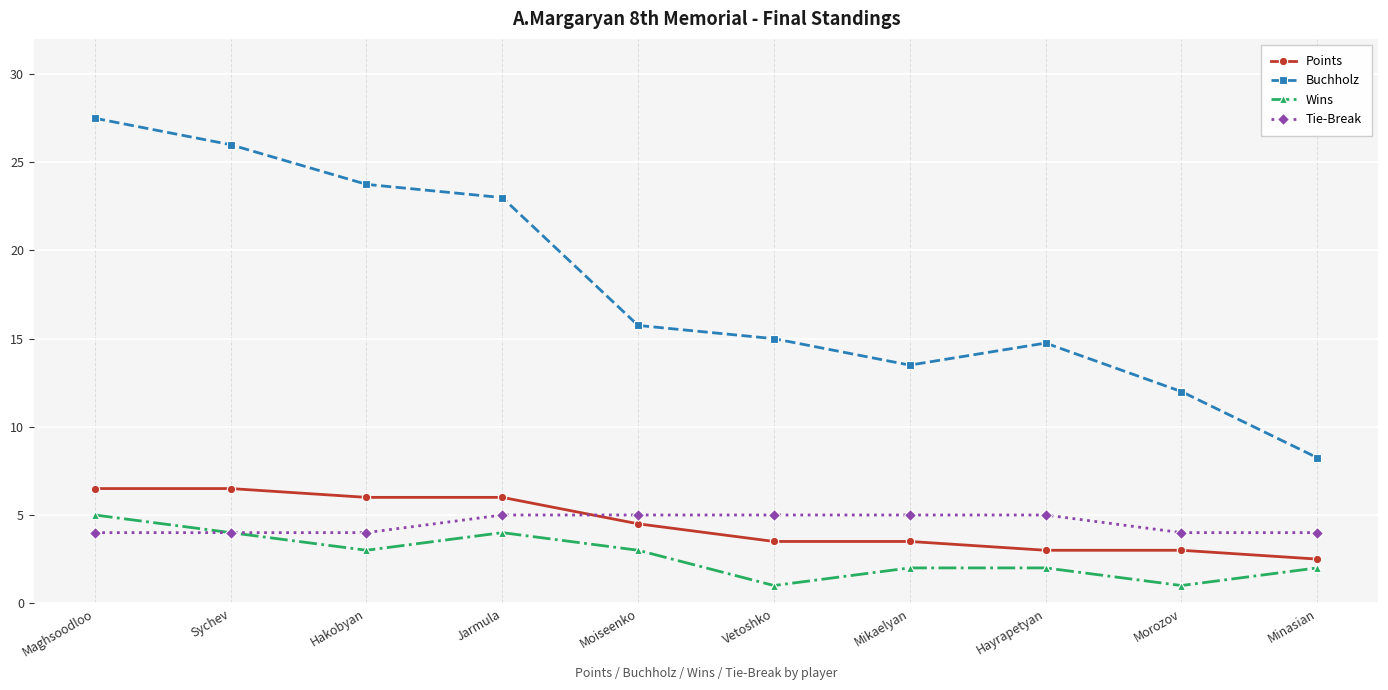

What is the maximum value shown in the chart?

27.5